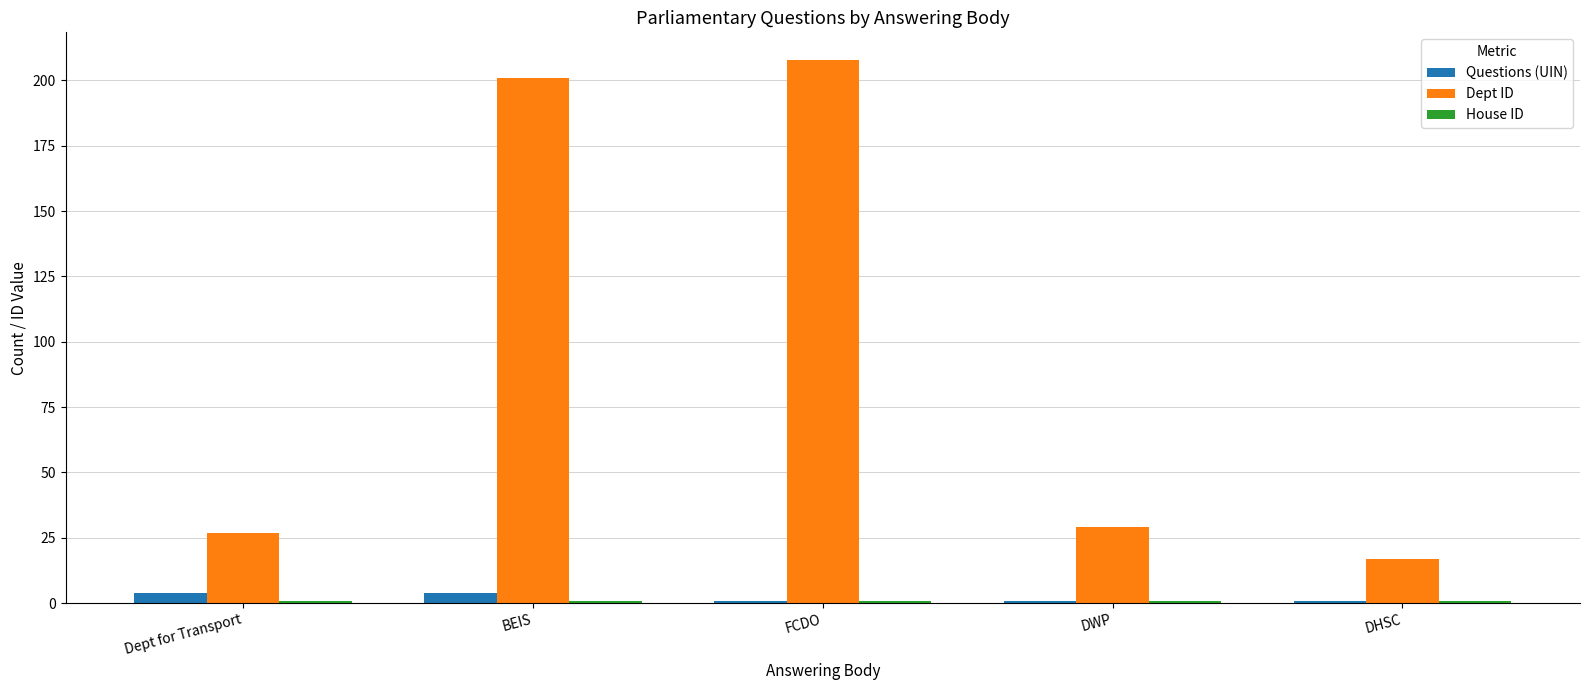

Which series has the largest total across all categories?

Dept ID